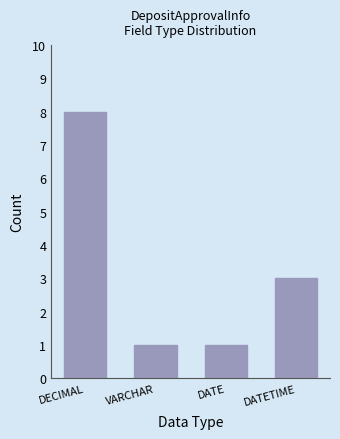

Reading left to right, extract all data points from this chart.

DECIMAL=8	VARCHAR=1	DATE=1	DATETIME=3